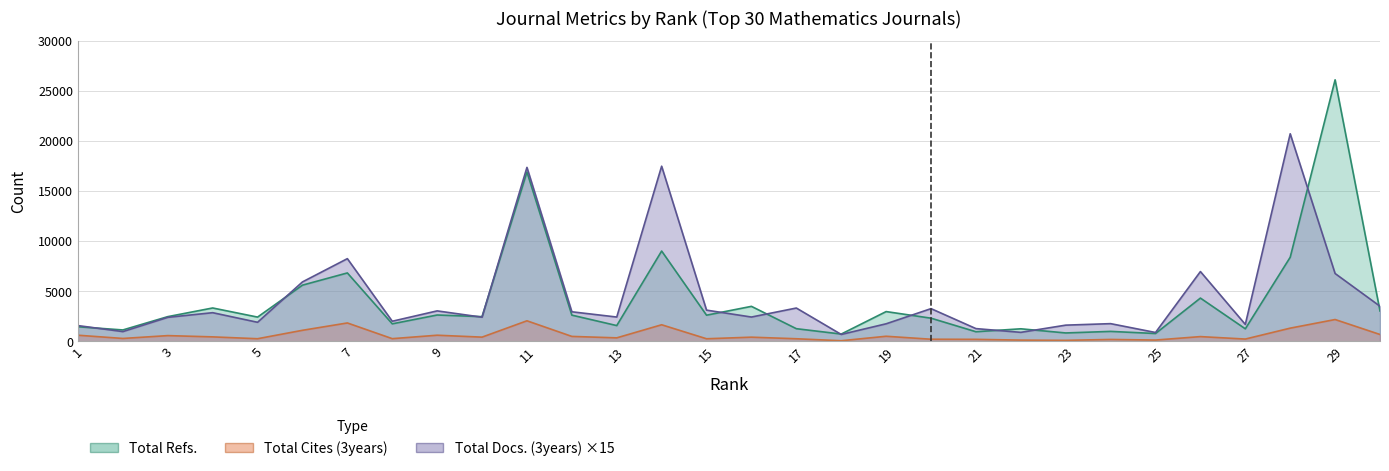

Which series changed the most between 2 and 13?

Total Docs. (3years)